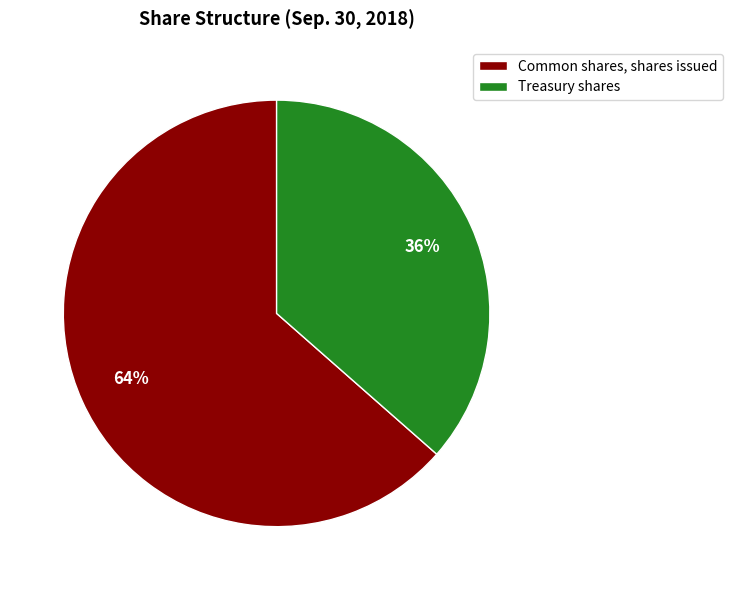

Does Common shares, shares issued represent more than half of the total?

Yes